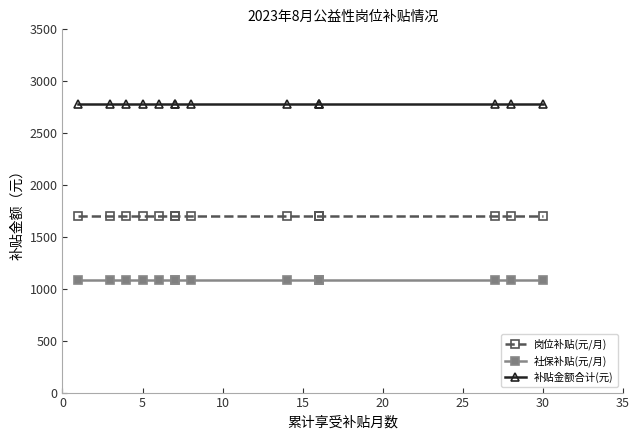

The 岗位补贴(元/月) series shows 2504.6 at 8. True or false?

False